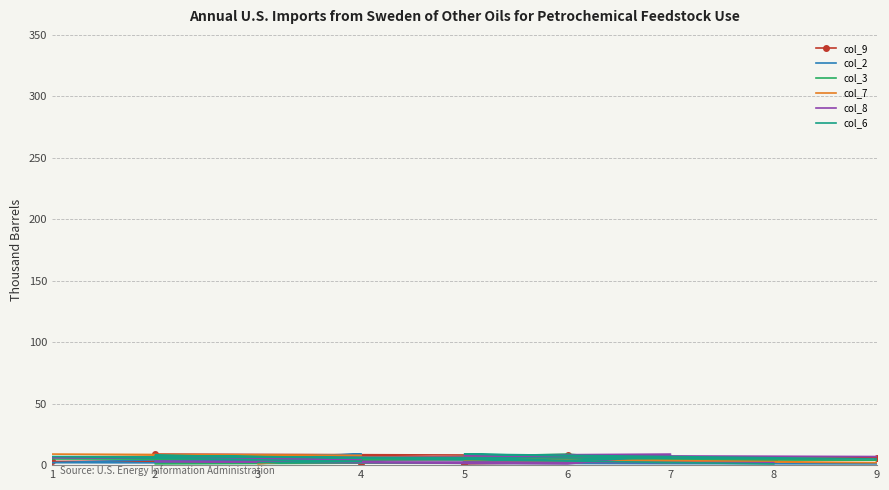

How many times do col_6 and col_7 cross each other?

5